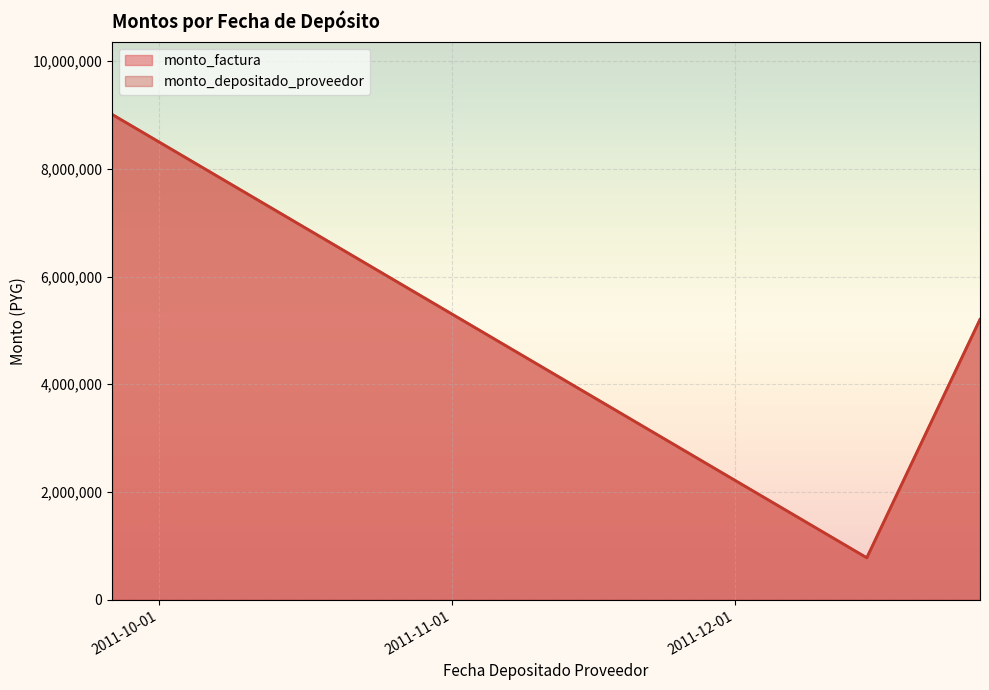

Count the monto_factura values in the range 780000 to 9008500.

3